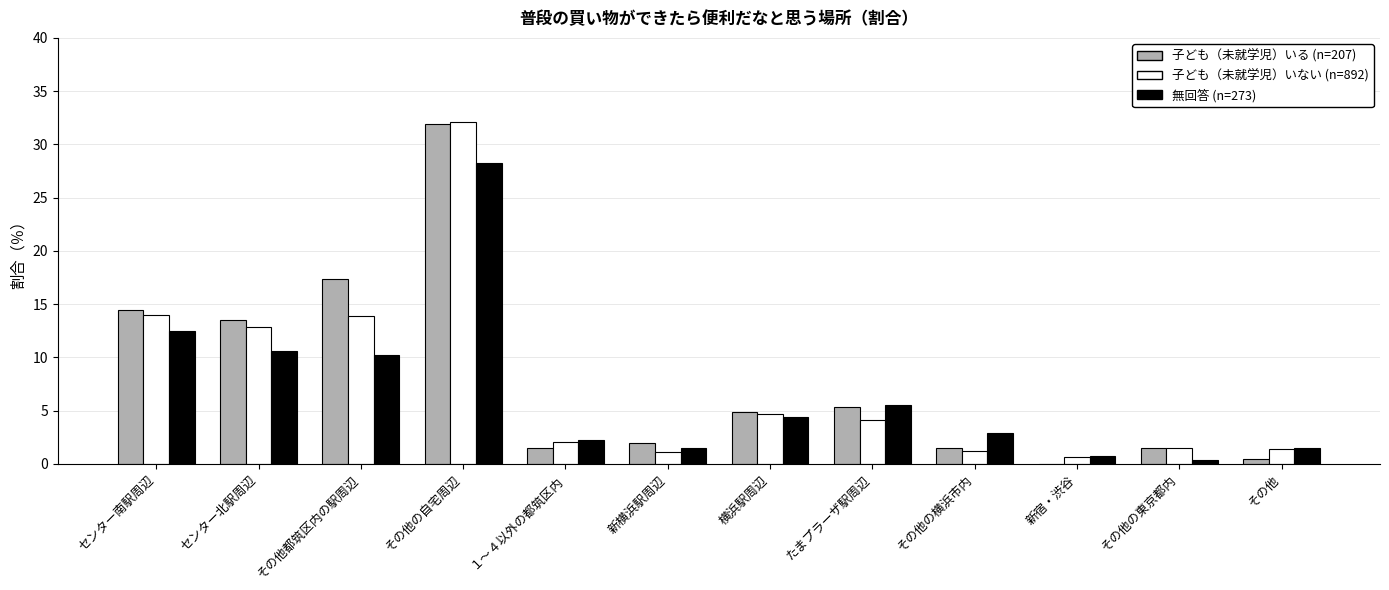

The value of 無回答 (n=273) at １～４以外の都筑区内 is 2.2. True or false?

True